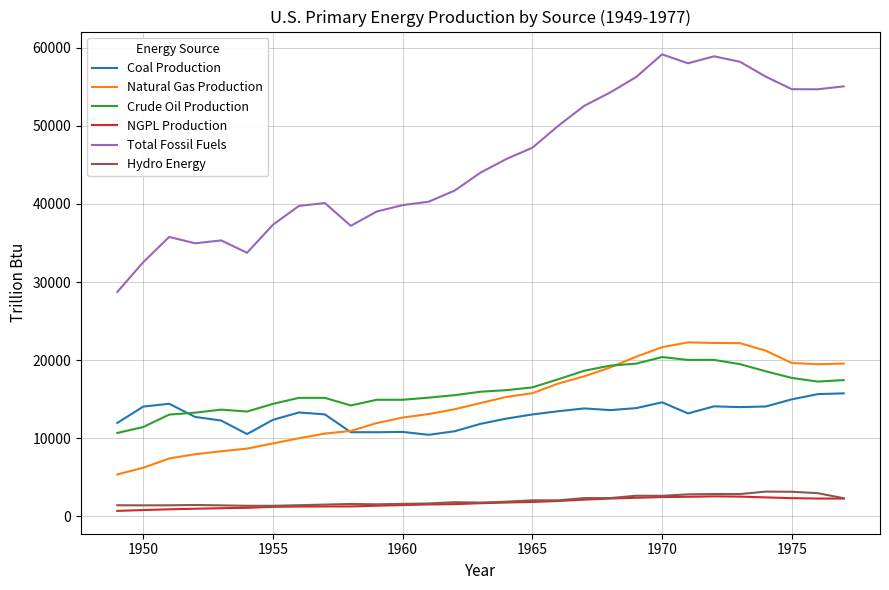

Which series has the largest total across all categories?

Total Fossil Fuels